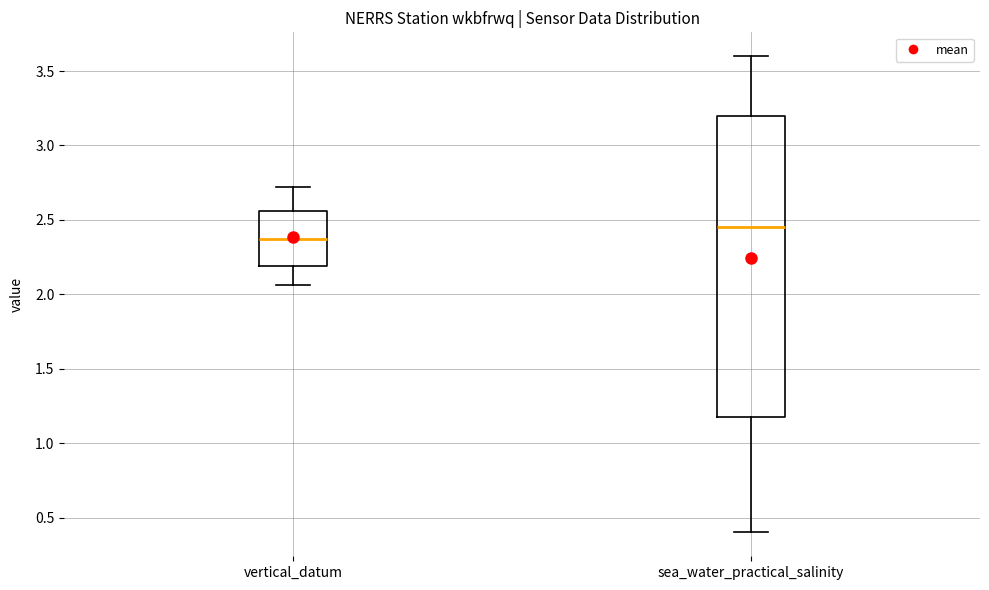

Comparing the boxes themselves (not the whiskers), which one is the tallest?

sea_water_practical_salinity